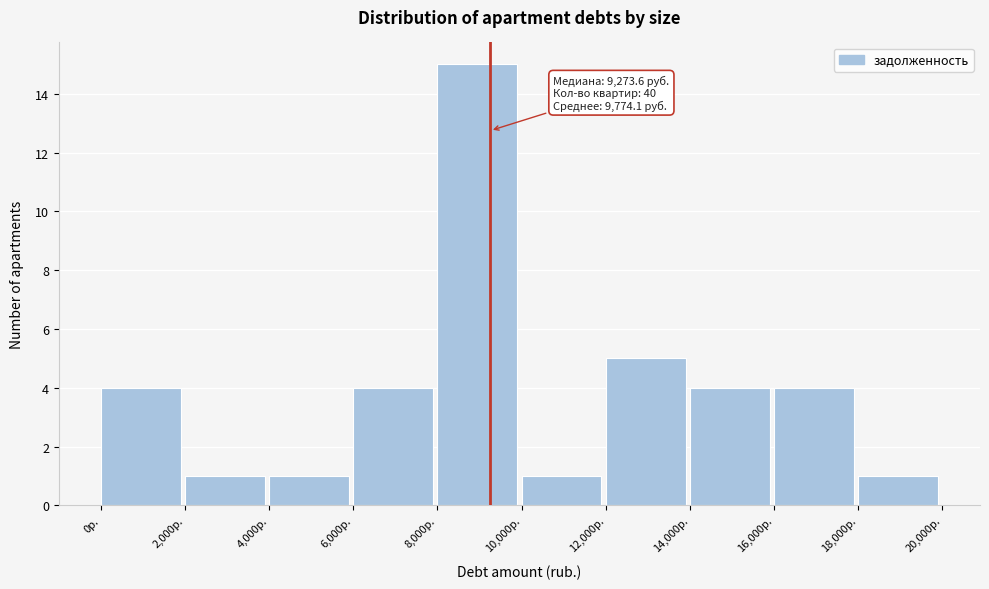

Over which range of the x-axis is the bar tallest?

8000 to 10000